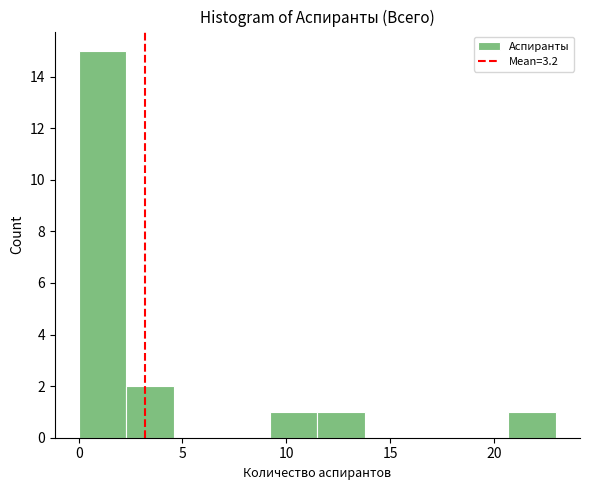

Reading left to right, list every bar in this chart as the range it spans on the x-axis followed by its height. Neither the bar edges nor the heights are printed on the chart, so give them approximately, as read against the axes.

0.0 to 2.3: 15
2.3 to 4.6: 2
4.6 to 6.9: 0
6.9 to 9.2: 0
9.2 to 11.5: 1
11.5 to 13.8: 1
13.8 to 16.1: 0
16.1 to 18.4: 0
18.4 to 20.7: 0
20.7 to 23.0: 1